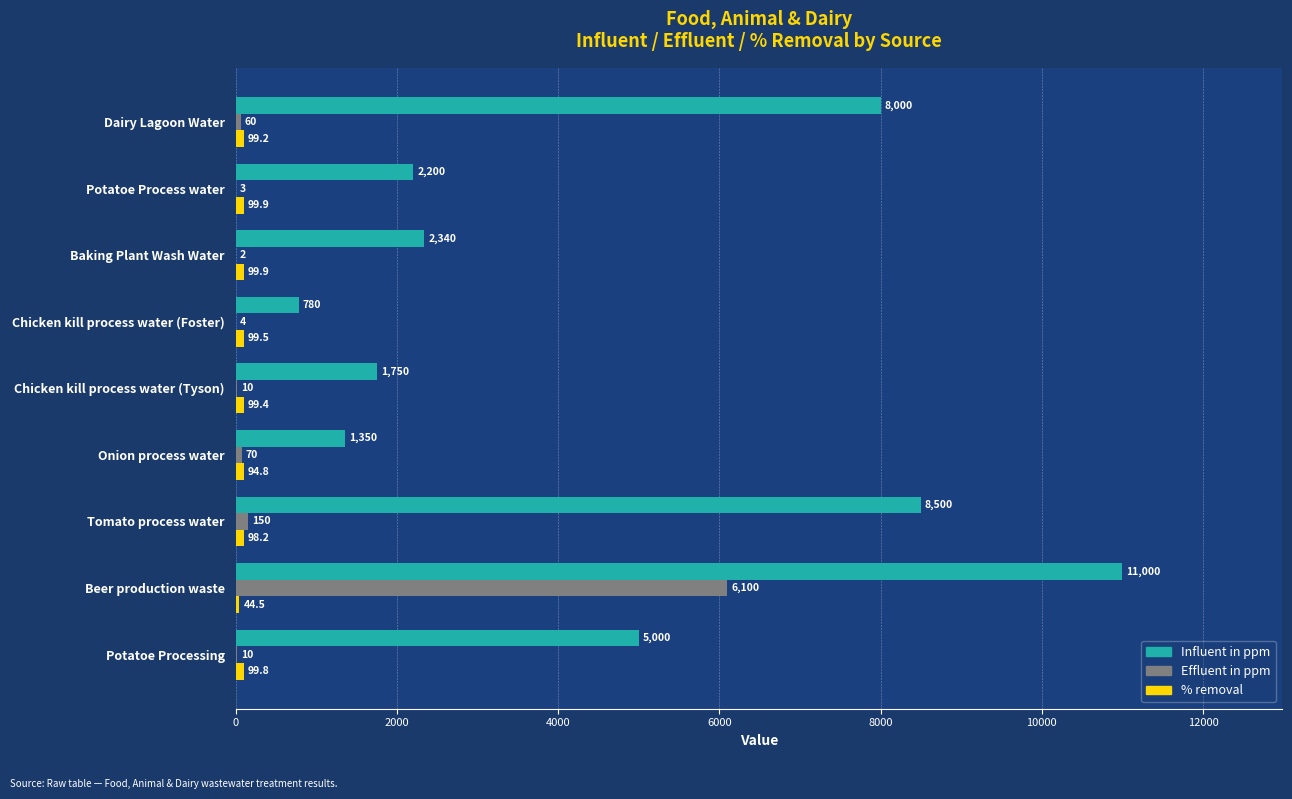

Count the number of categories in the chart.

9